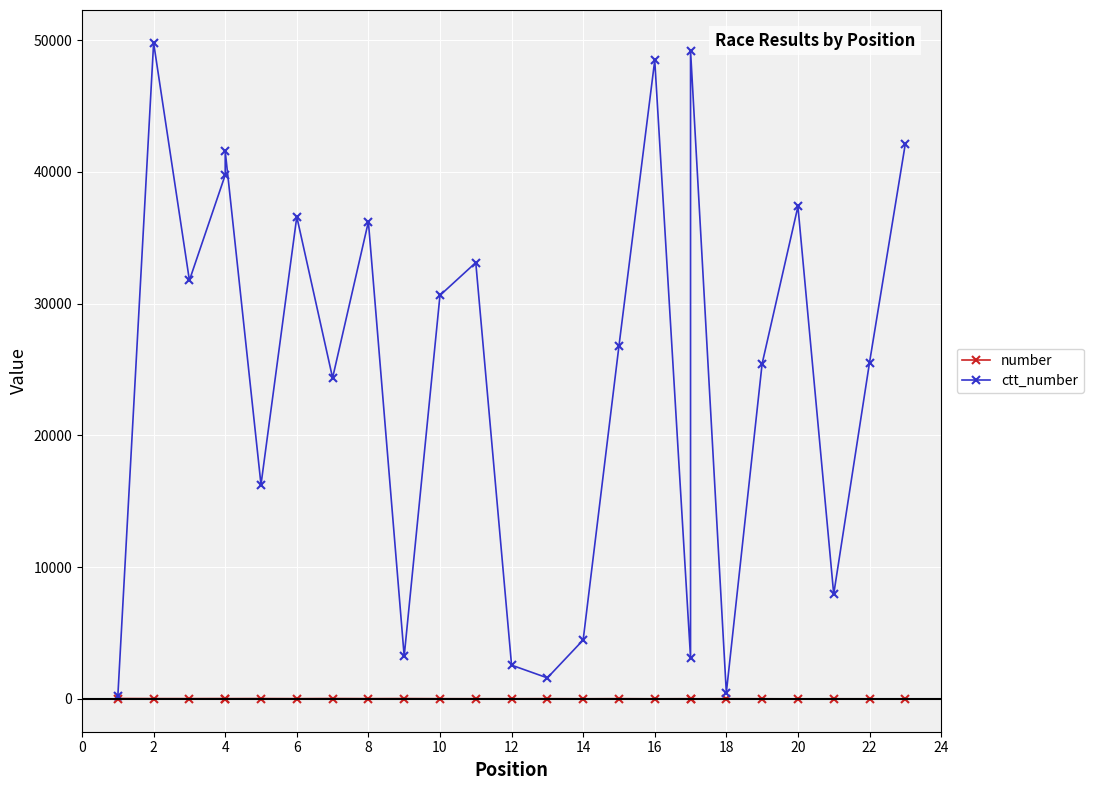

What is the minimum value for number?

1